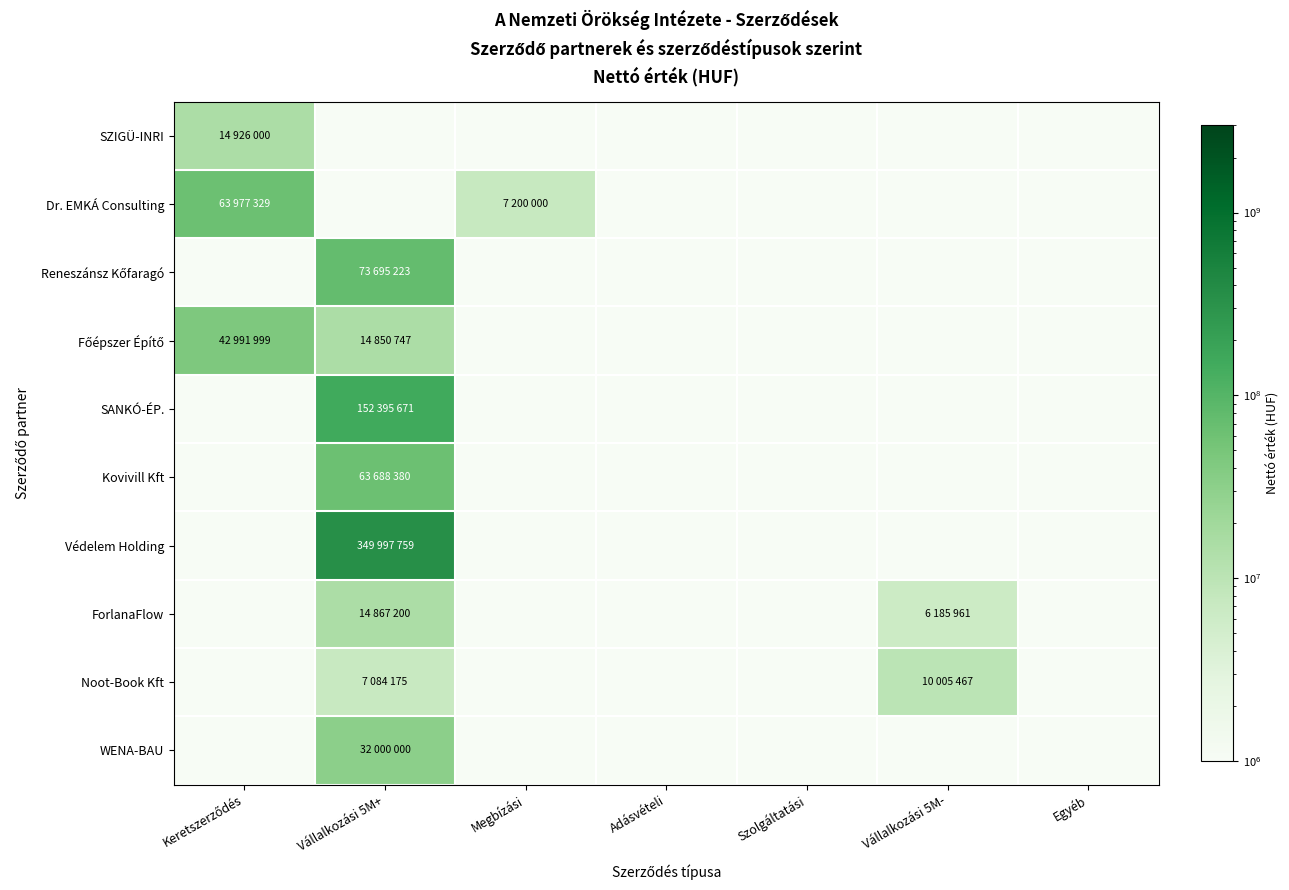

Which category has the highest value across all series?

Vállalkozási 5M+